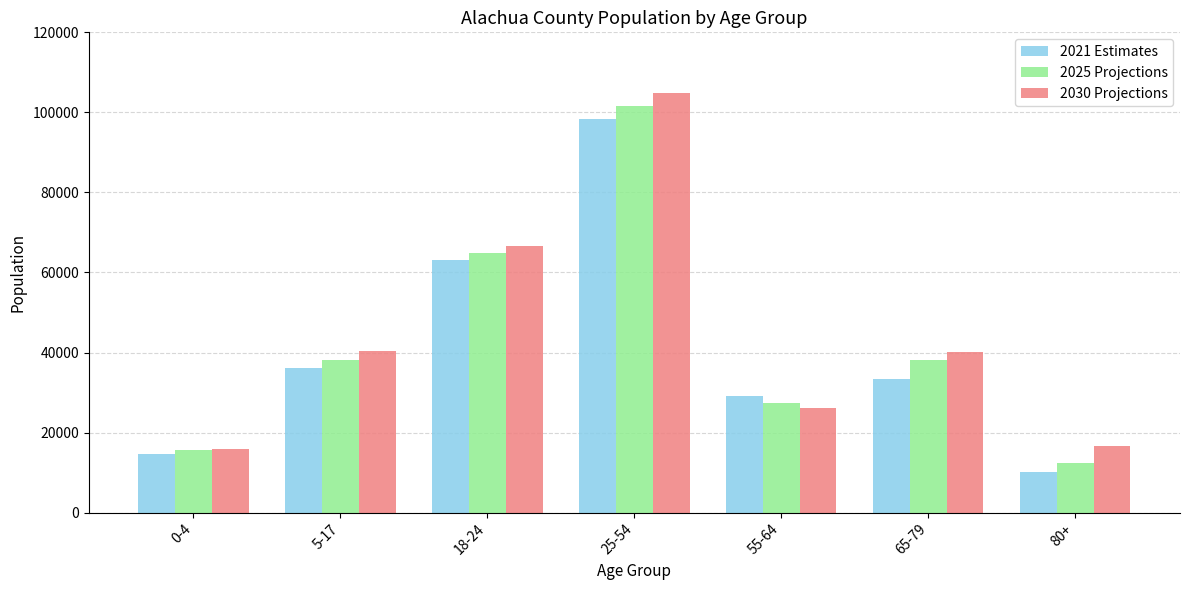

What are all the series names shown in the legend?

2021 Estimates, 2025 Projections, 2030 Projections